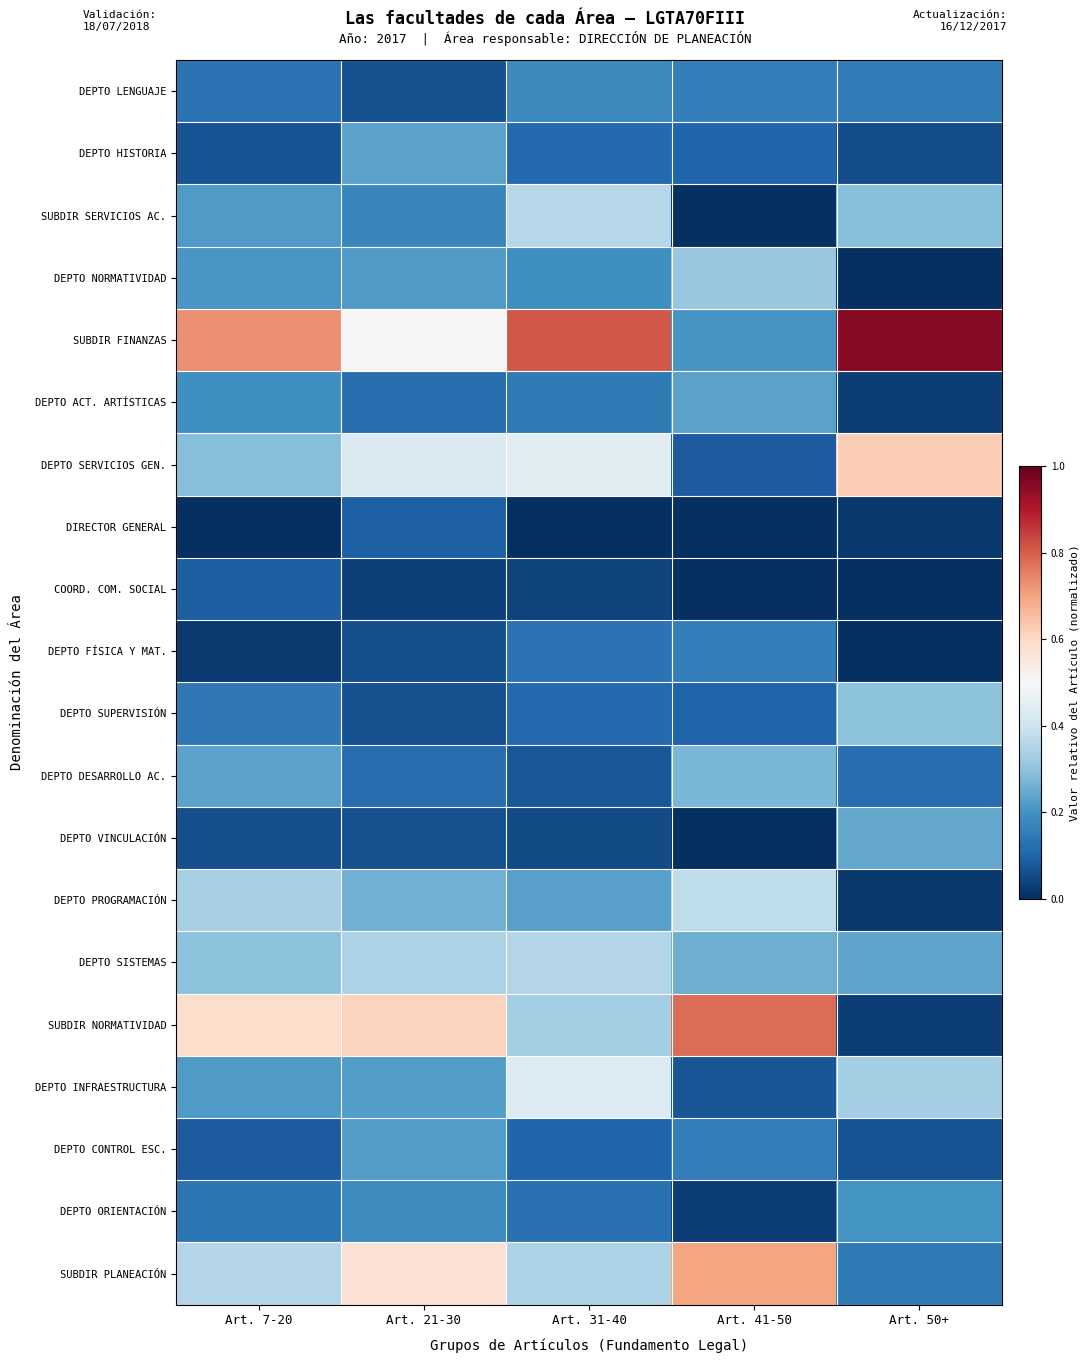

At which category is the sum across all series the highest?

Art. 21-30